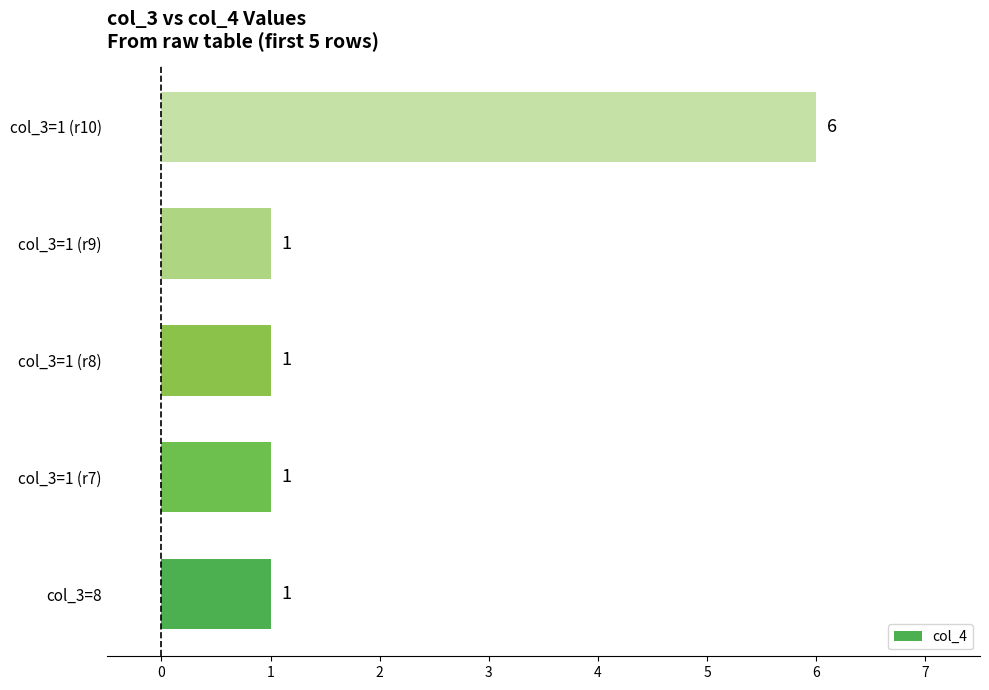

True or false: the data shows 0 at col_3=1 (r9).

False